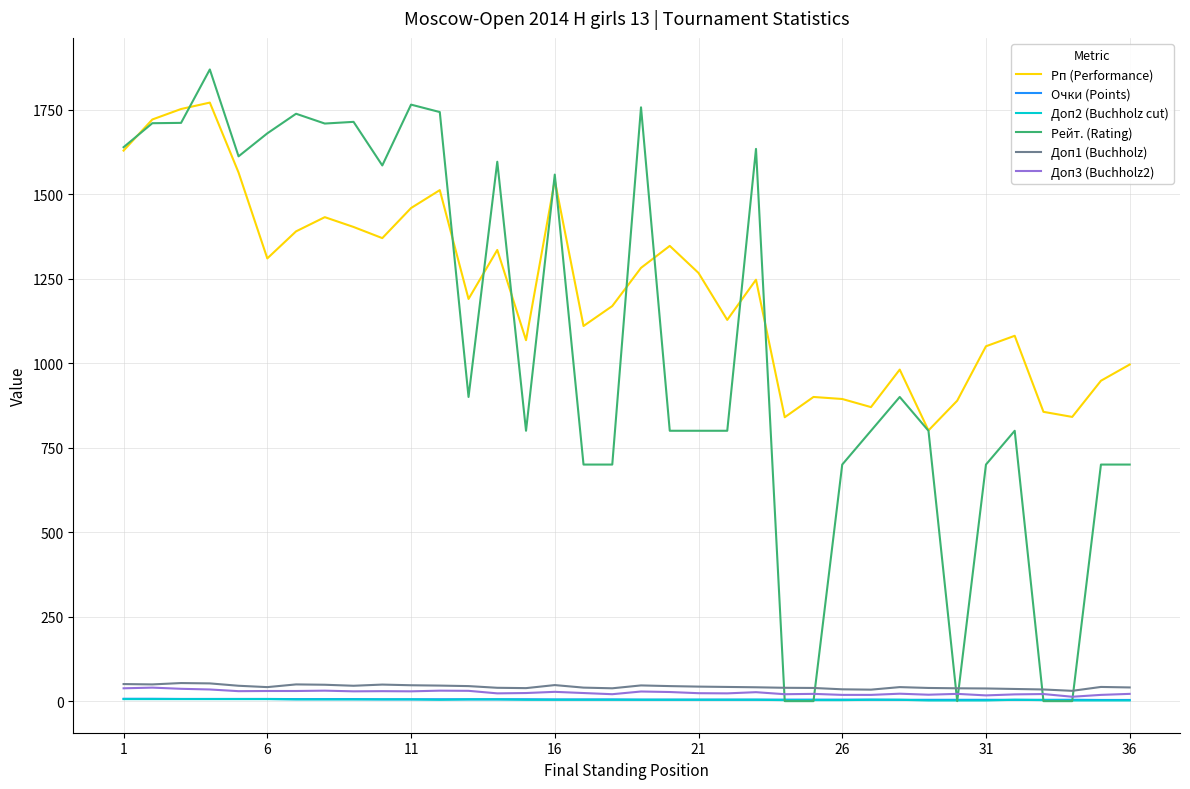

True or false: Доп1 (Buchholz) and Рп (Performance) intersect in this chart.

False